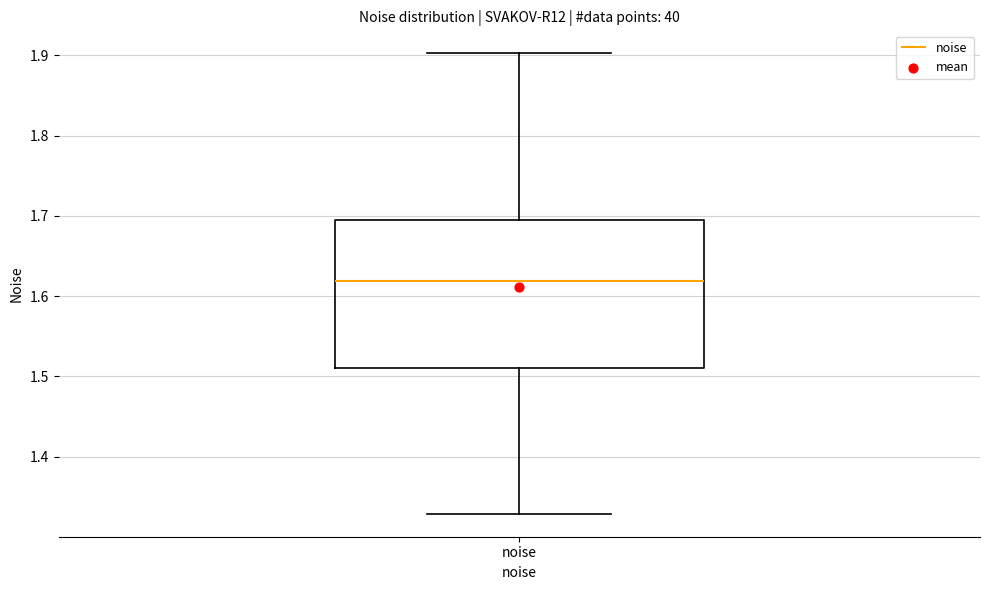

Where is the lower edge of the box for noise on the y-axis? The values are not printed on the chart, so give them approximately, as read against the axis.

1.51